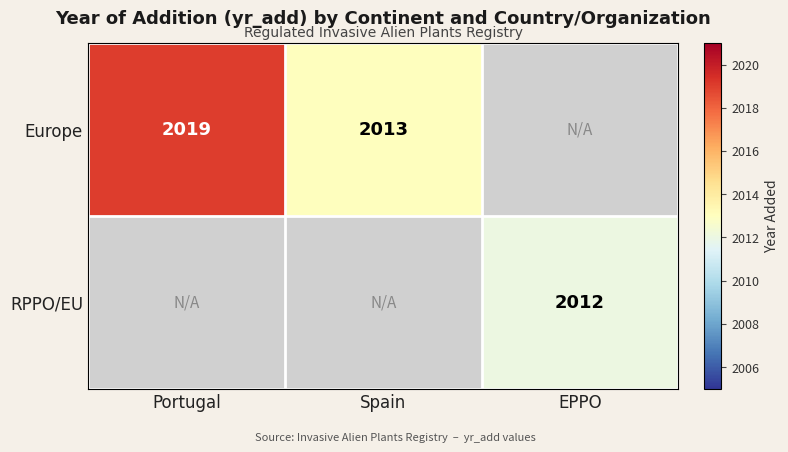

Is it true that Europe equals 2778 at Spain?

False